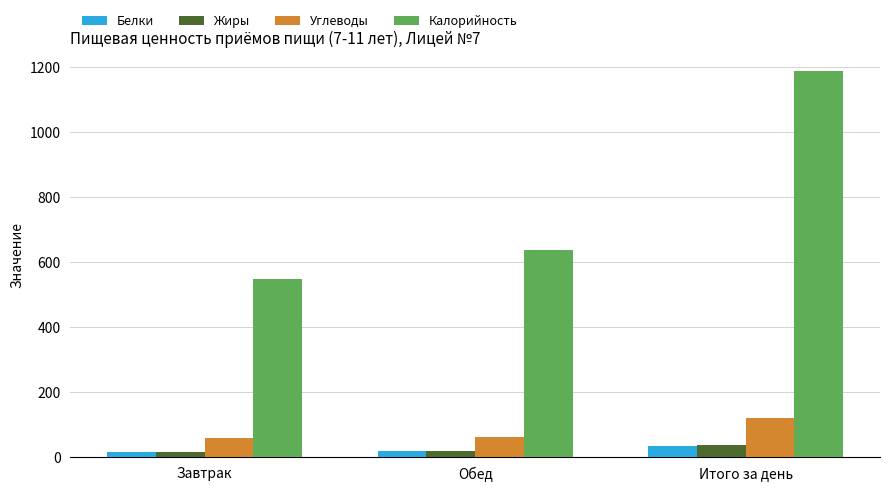

What is the greatest value displayed?

1188.3